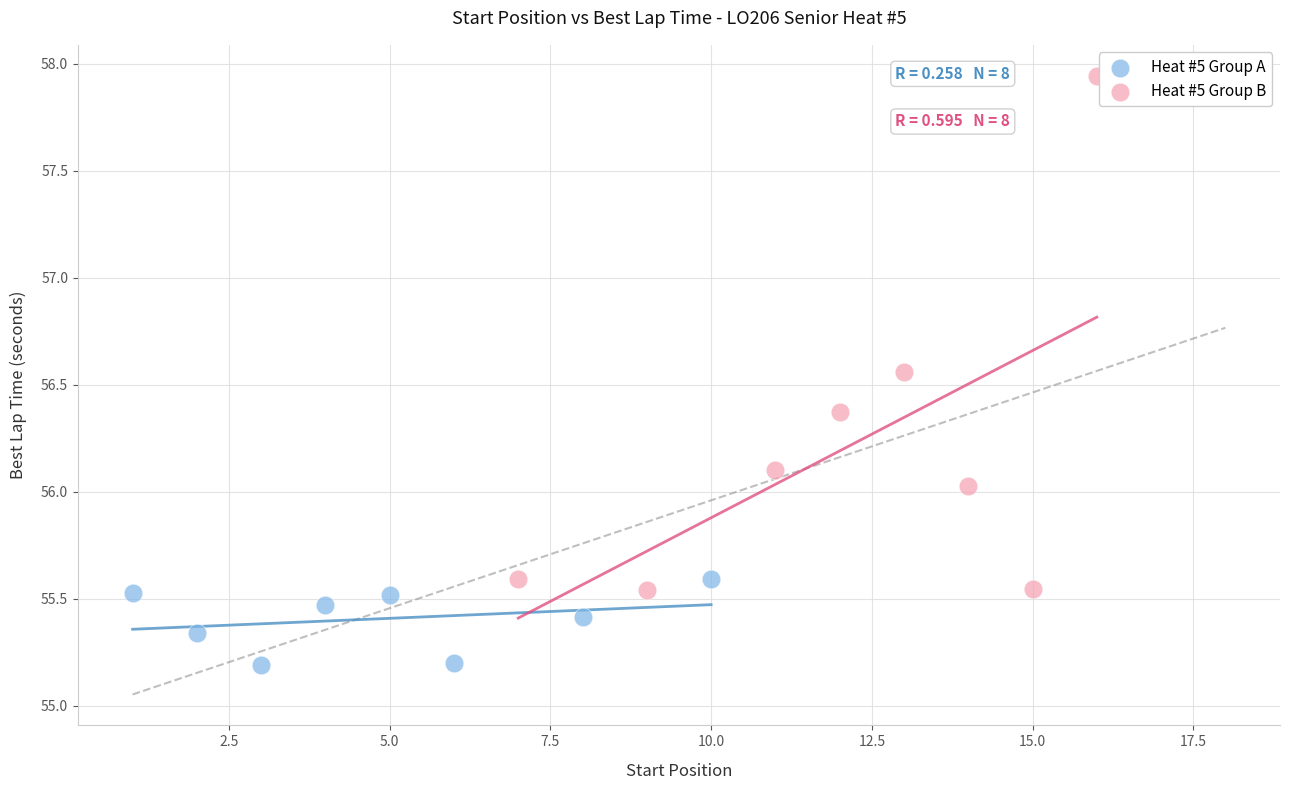

Which series contains the highest Y value?

Heat #5 Group B